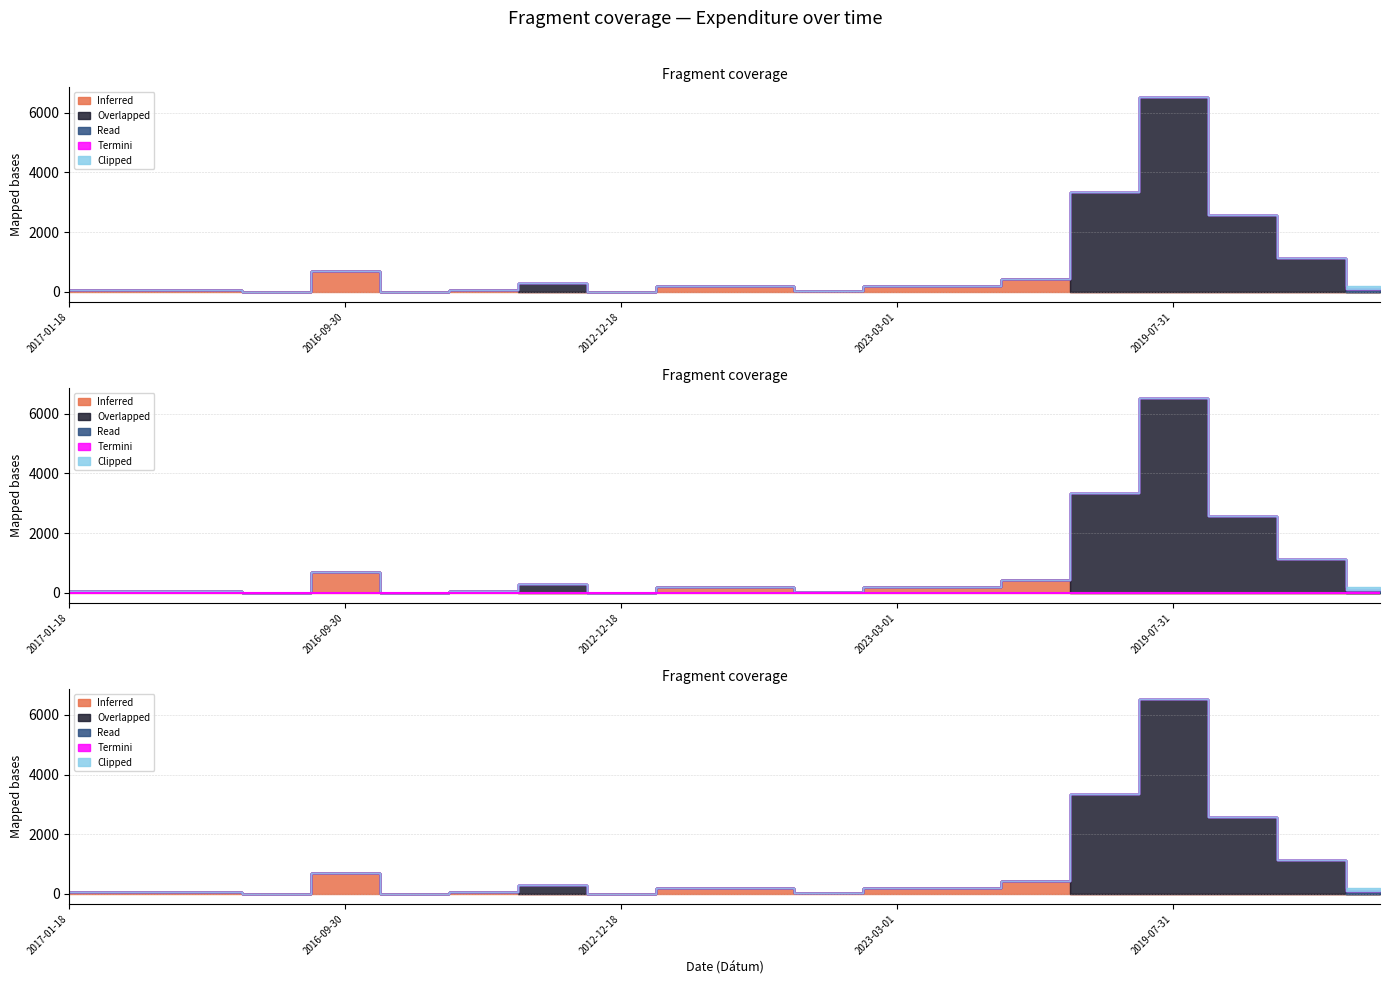

What is the difference between the maximum and minimum values in the Overlapped series?

6529.2